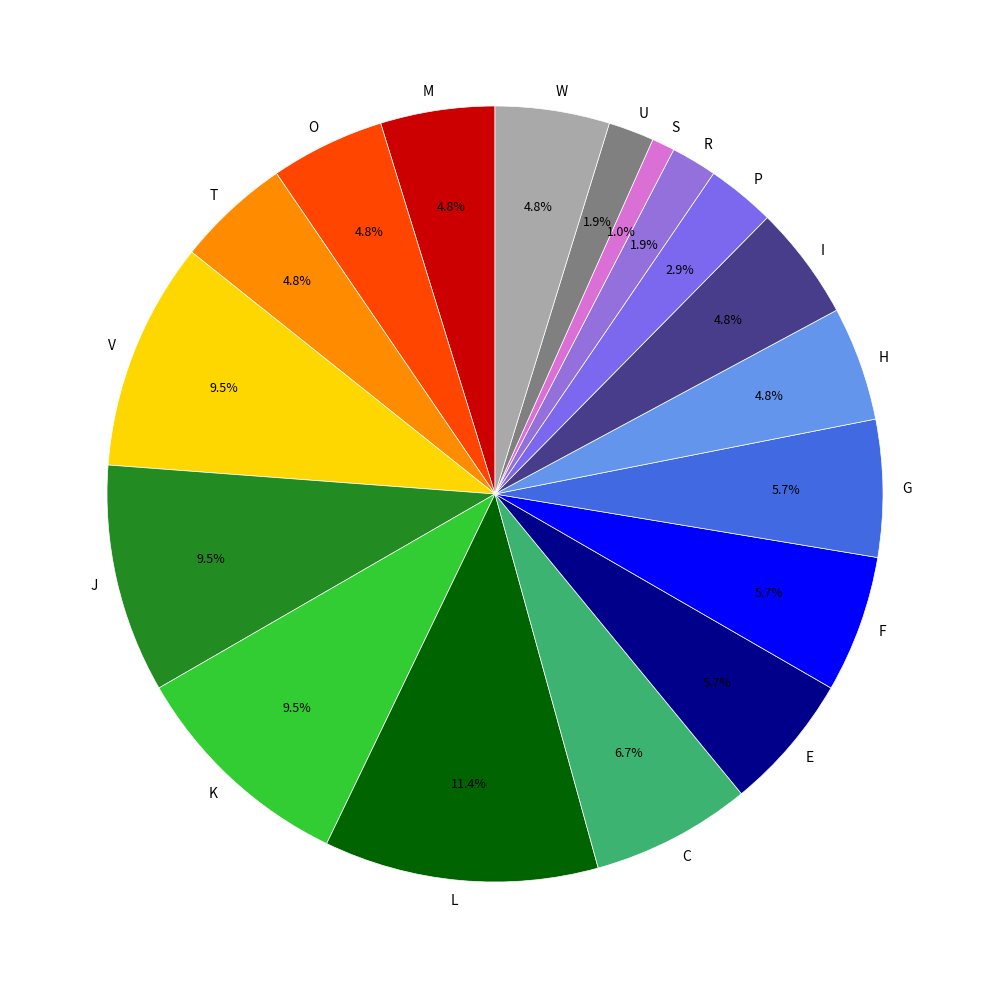

To the nearest percent, what is the difference between the largest and smallest slice percentages?

10%